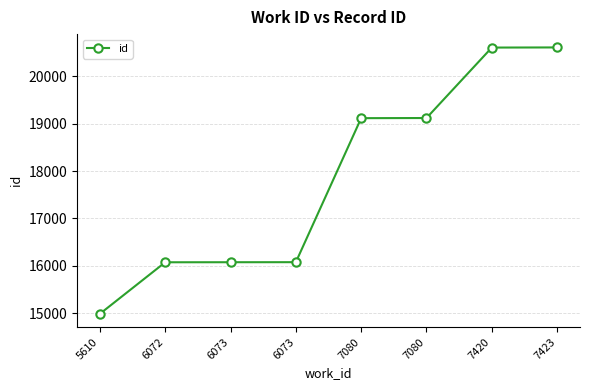

Approximately how many times larger is the value at 7080 compared to 5610?

1.3